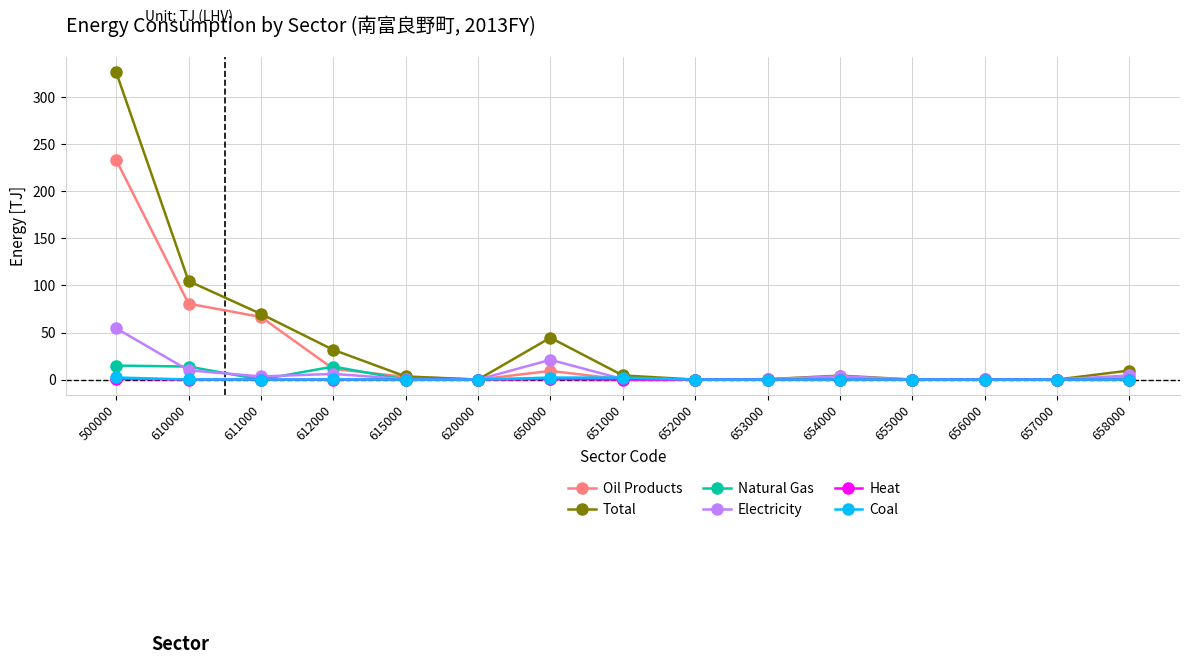

How many data points does each series have?

15